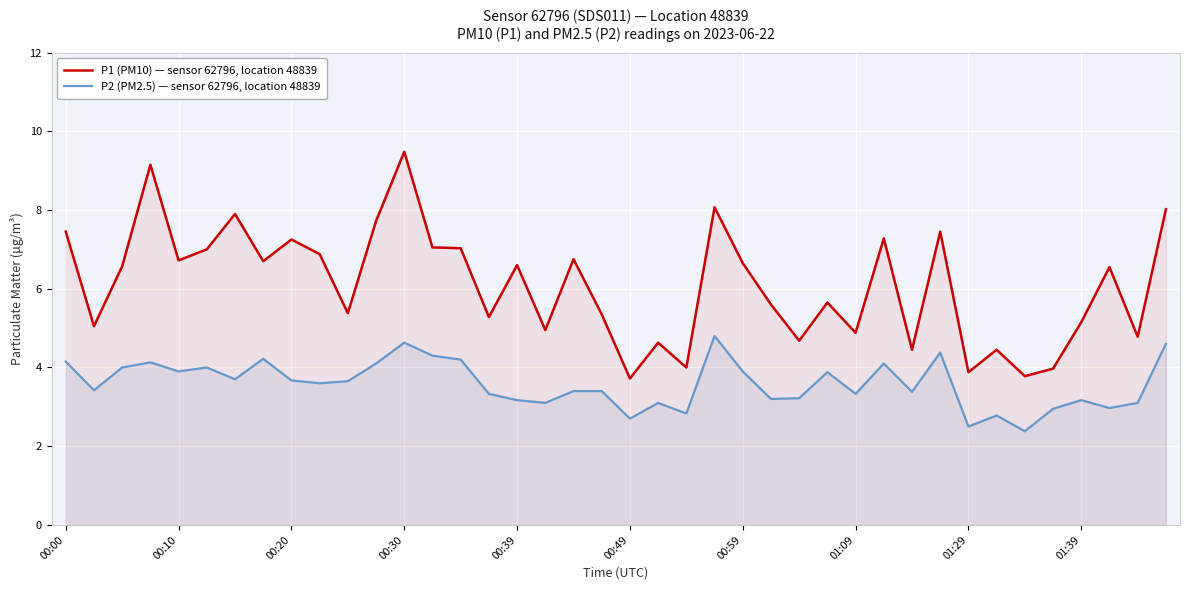

True or false: P1 (PM10) — sensor 62796, location 48839 and P2 (PM2.5) — sensor 62796, location 48839 intersect in this chart.

False